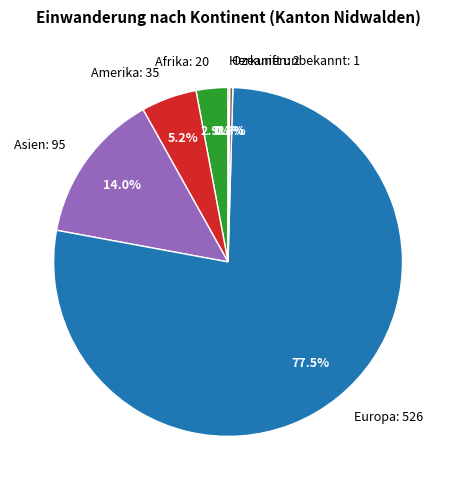

What is the largest slice in the pie chart?

Europa